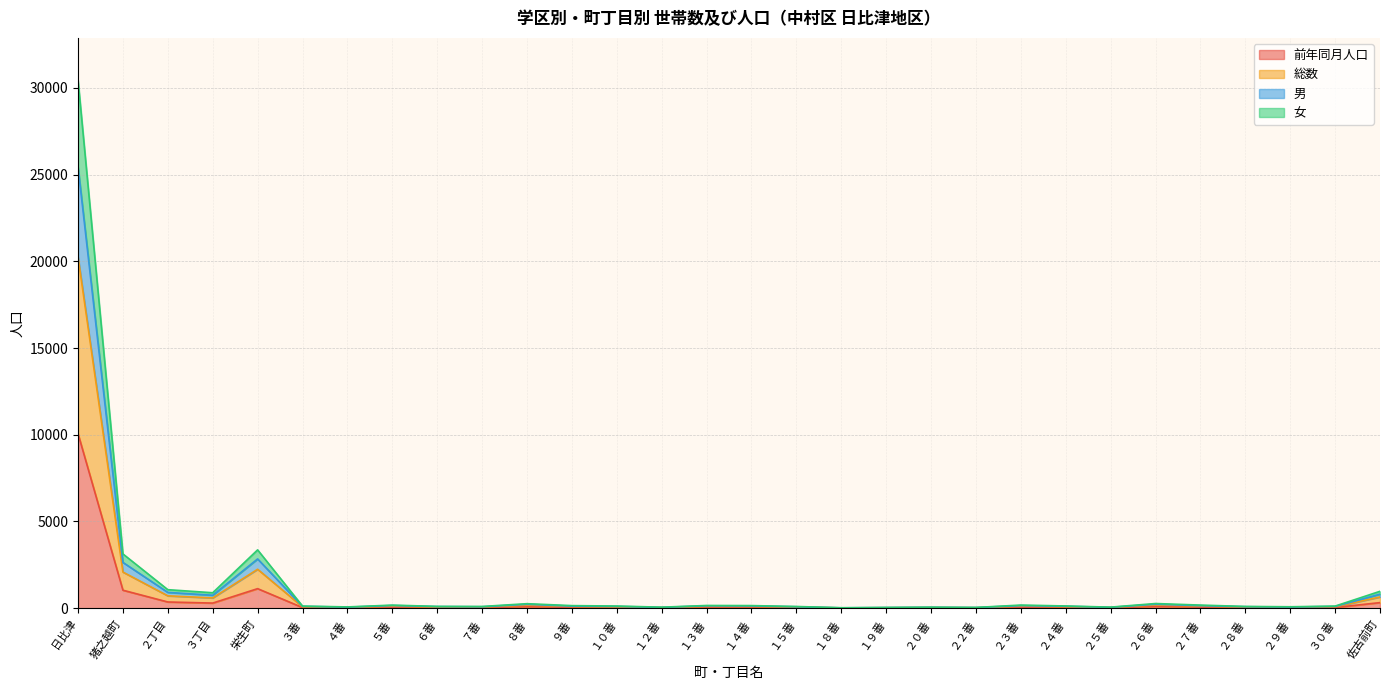

True or false: 前年同月人口 and 男 intersect in this chart.

False